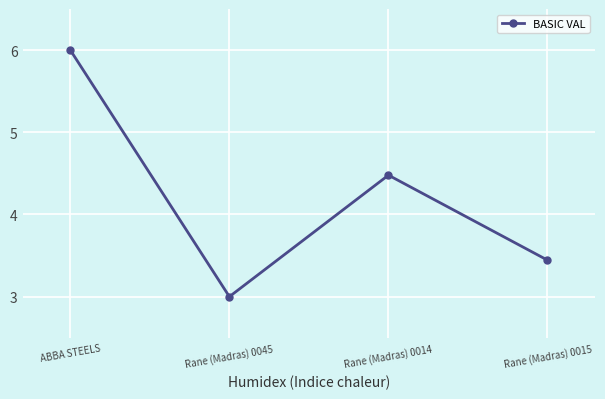

What is the value of the 3rd point from the left?

4.5